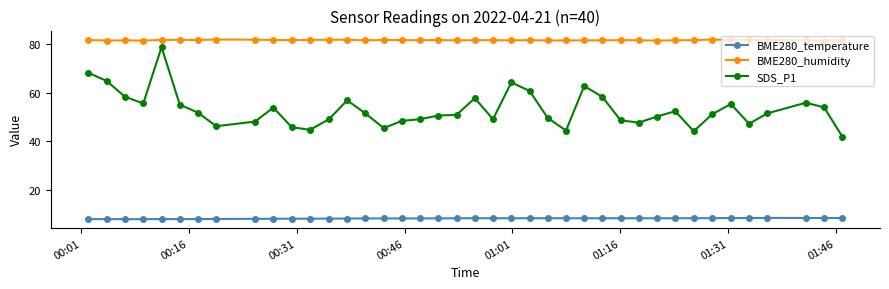

What is the value of the SDS_P1 point at the 31st from the left?

50.2